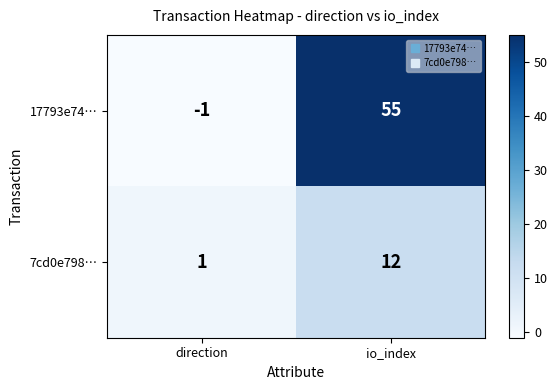

Rank the series by their maximum value, from lowest to highest.

7cd0e798…, 17793e74…